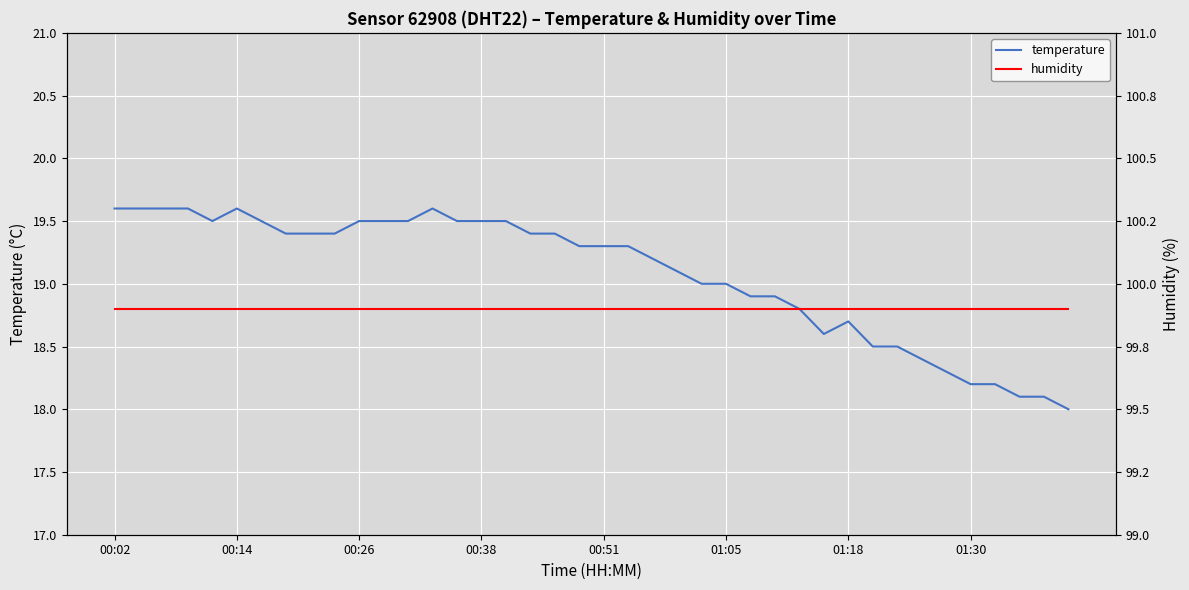

Between 23 and 34, which is larger?

23